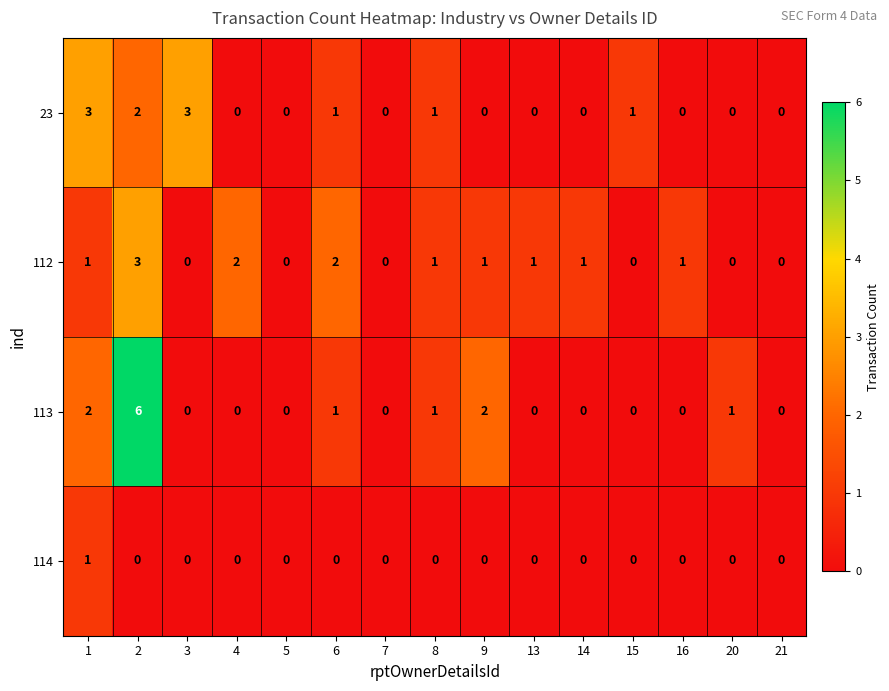

Count the 112 values in the range 0 to 1.

12